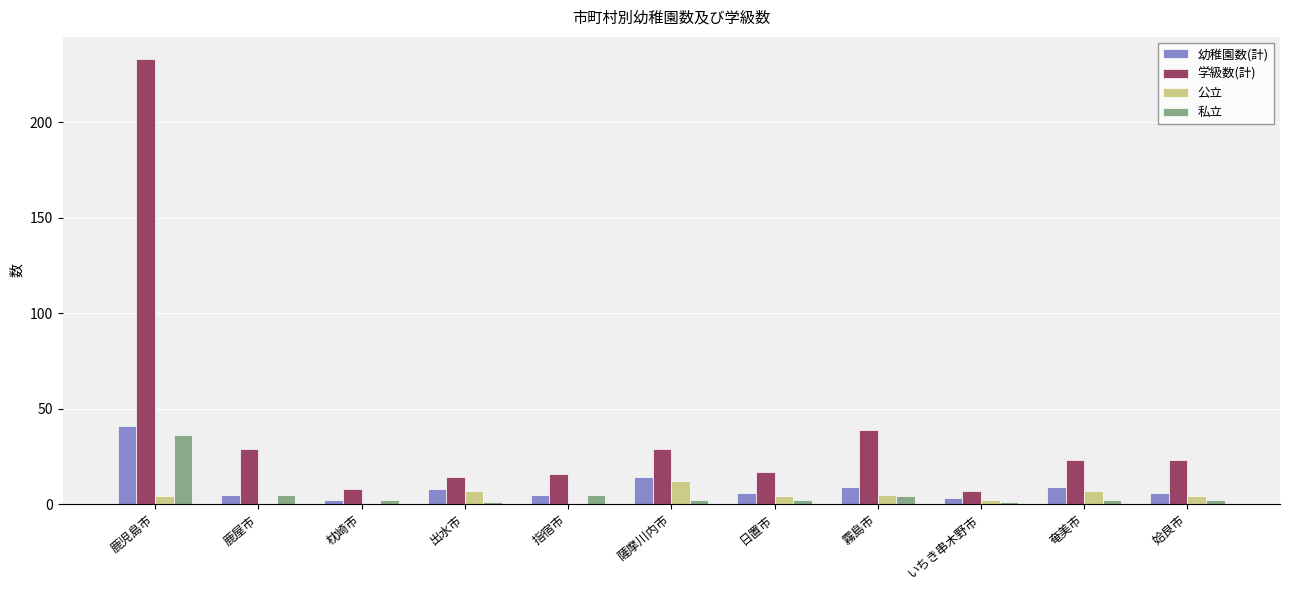

The 学級数(計) series shows 17 at 日置市. True or false?

True